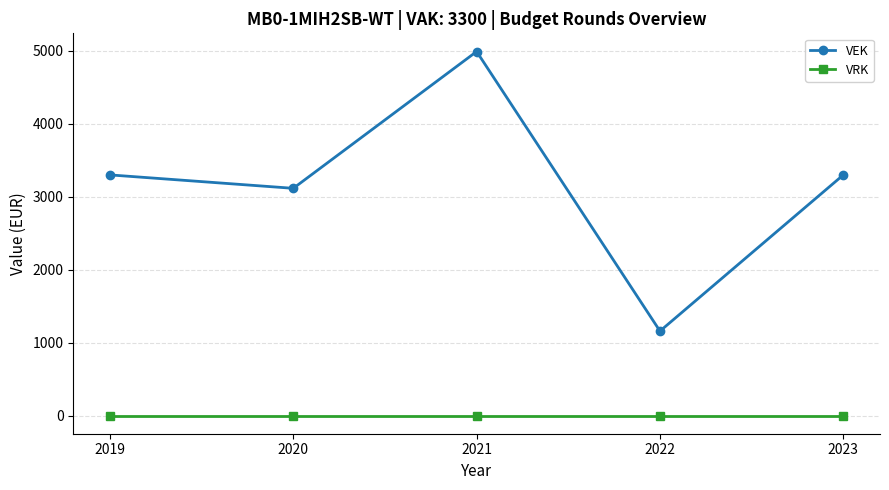

True or false: VEK and VRK intersect in this chart.

False